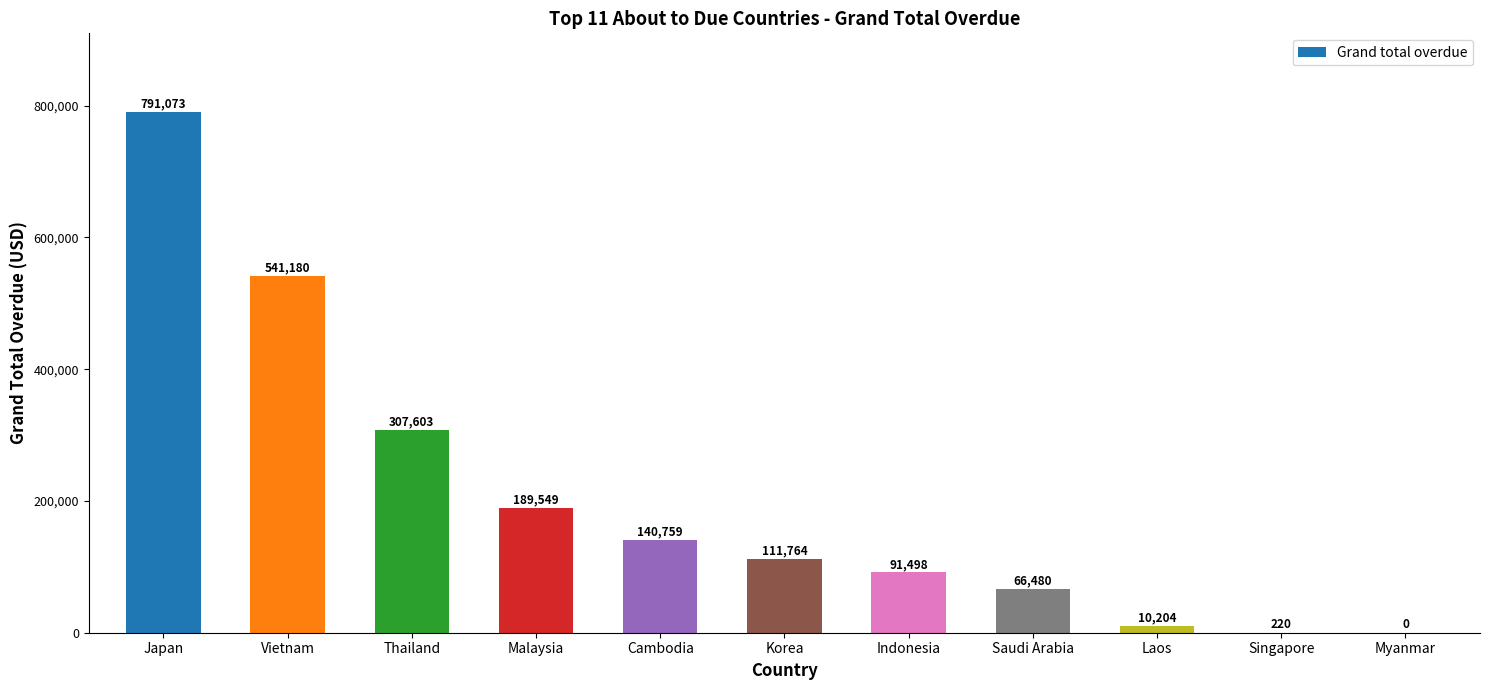

What is the sum of all values?

2250330.8